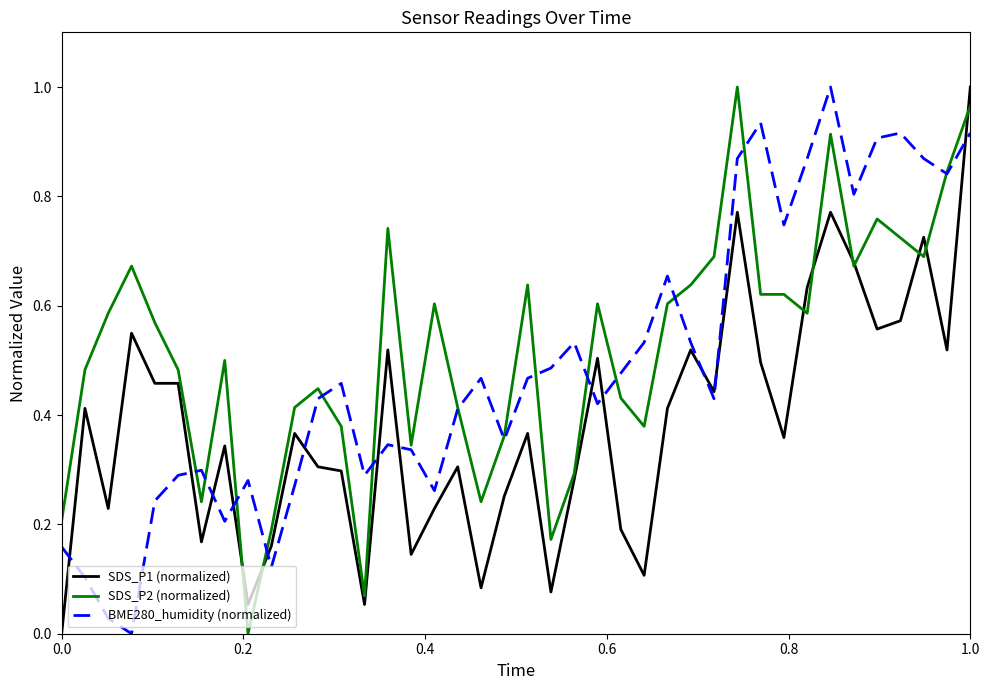

Does the chart display data point markers on the line(s)?

No